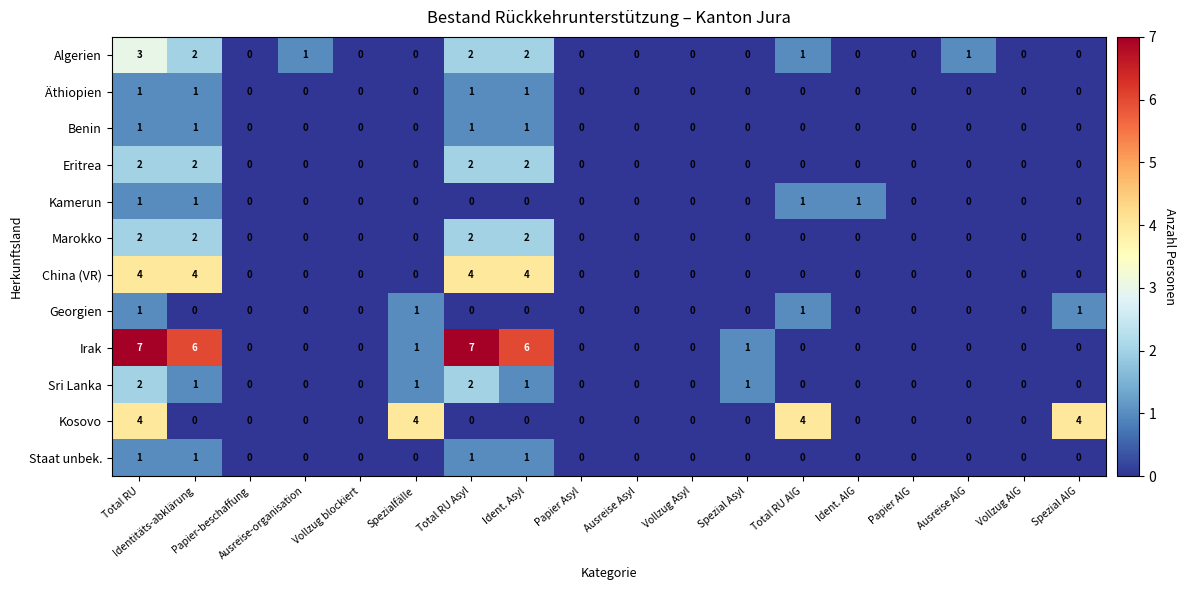

Which series has the largest range (max minus min)?

Irak